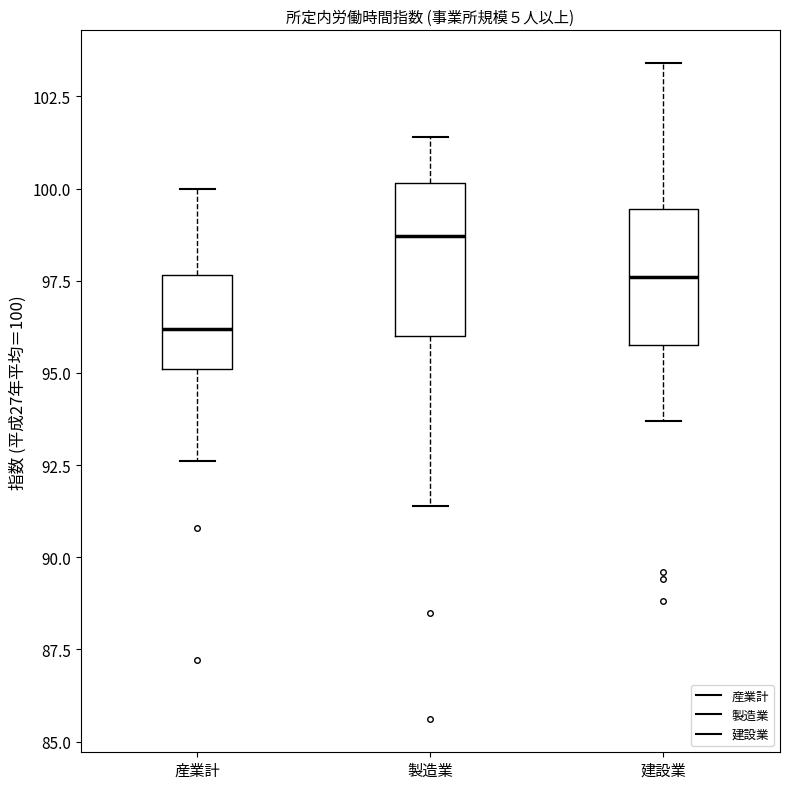

Reading left to right, transcribe this box plot: for each box, give where its median line is, the range the box spans, and where its two whiskers end, as read against the y-axis. The values are not printed on the chart, so give them approximately, as read against the axis.

産業計: median 96.0, box 95.0 to 97.5, whiskers 92.5 to 100.0
製造業: median 98.5, box 96.0 to 100.0, whiskers 91.5 to 101.5
建設業: median 97.5, box 96.0 to 99.5, whiskers 93.5 to 103.5